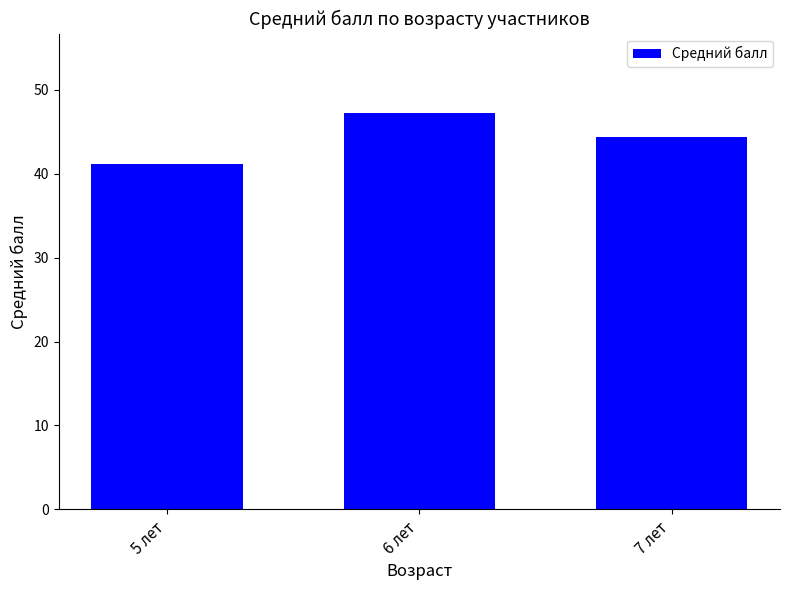

Which label corresponds to the largest value in the chart?

6 лет